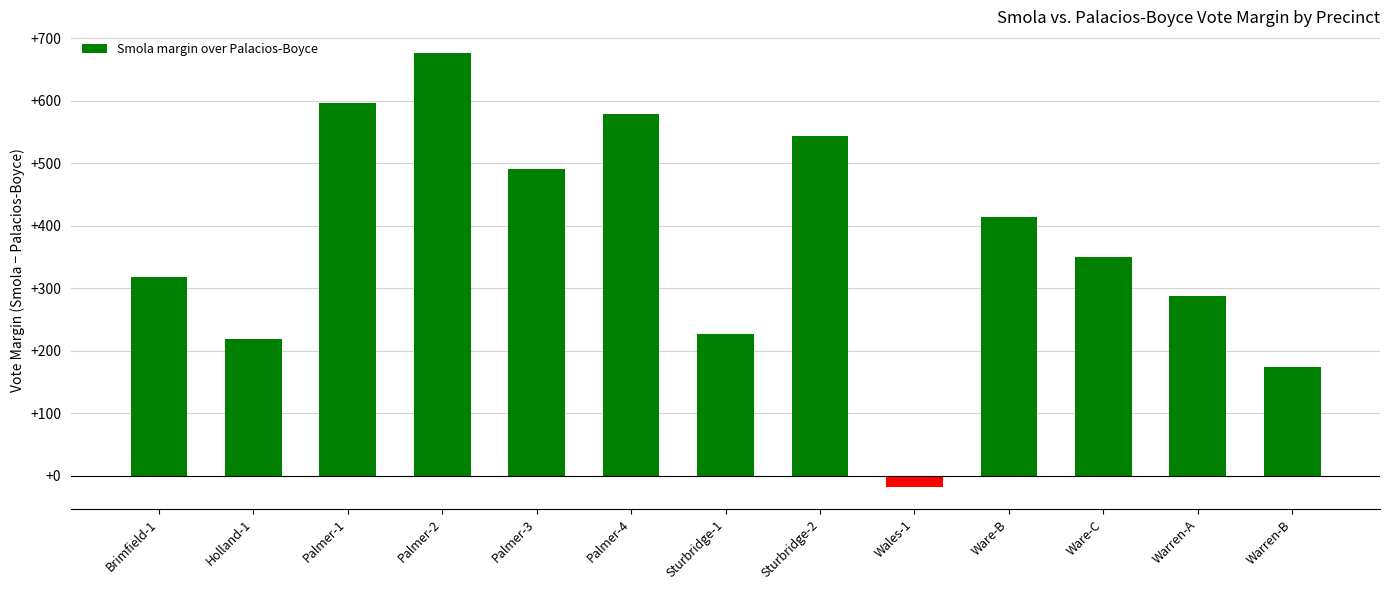

What is the greatest value displayed?

676